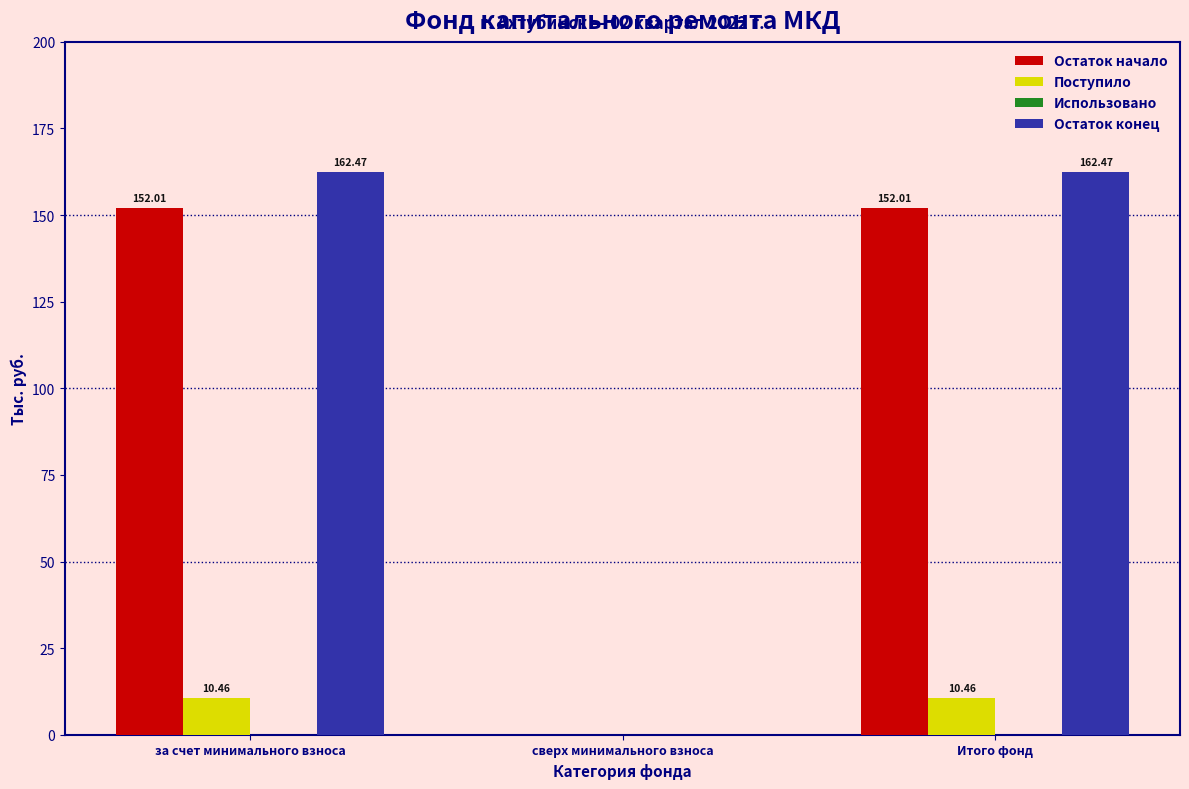

What is the sum of all Остаток начало values?

304.0